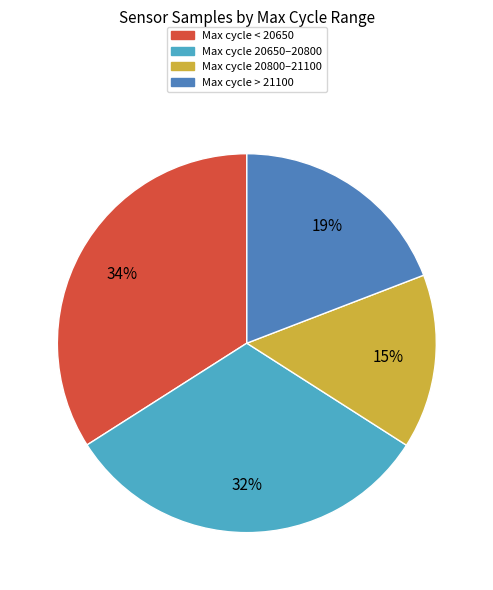

To the nearest percent, what is the difference between the largest and smallest slice percentages?

19%